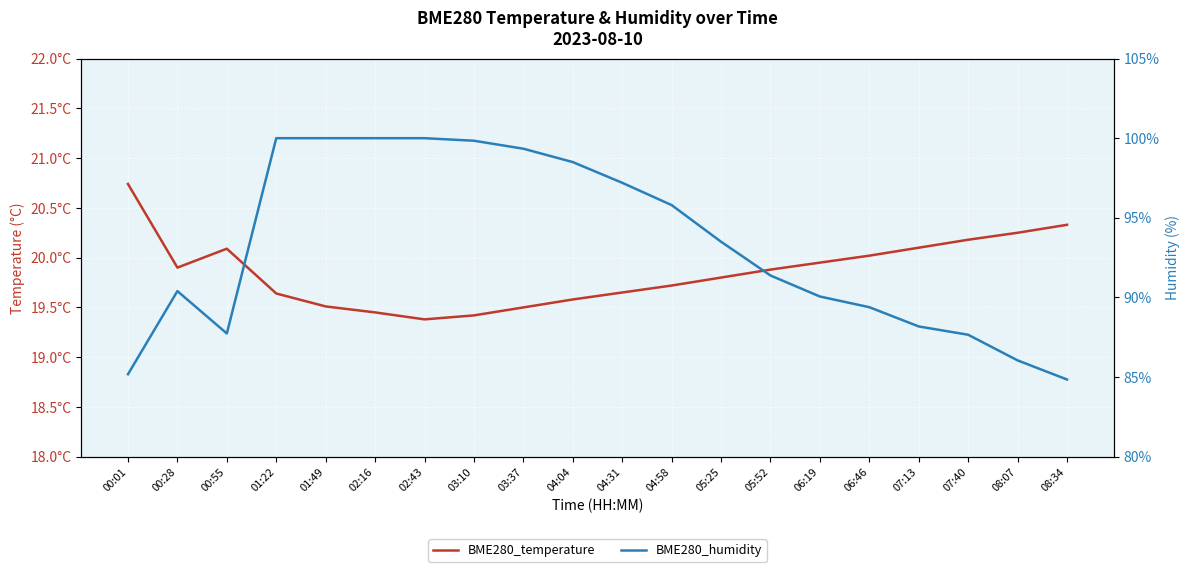

What is the value of the BME280_humidity point at the 4th from the left?

100.0